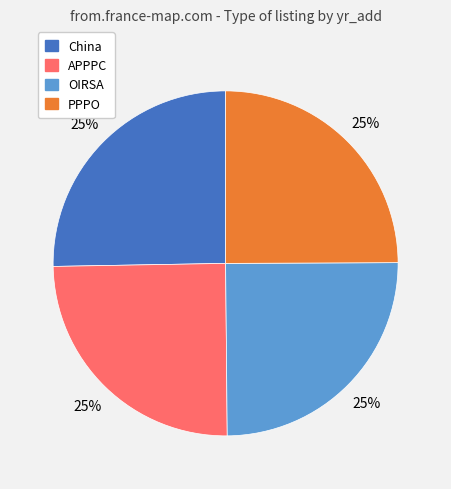

What percentage is the OIRSA slice, to the nearest percent?

25%